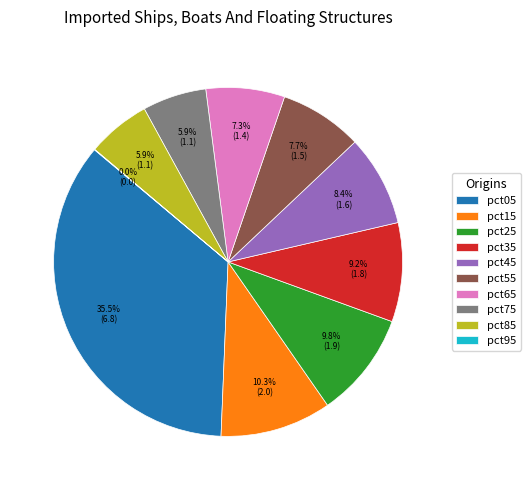

To the nearest percent, what percentage of the pie is pct25?

10%